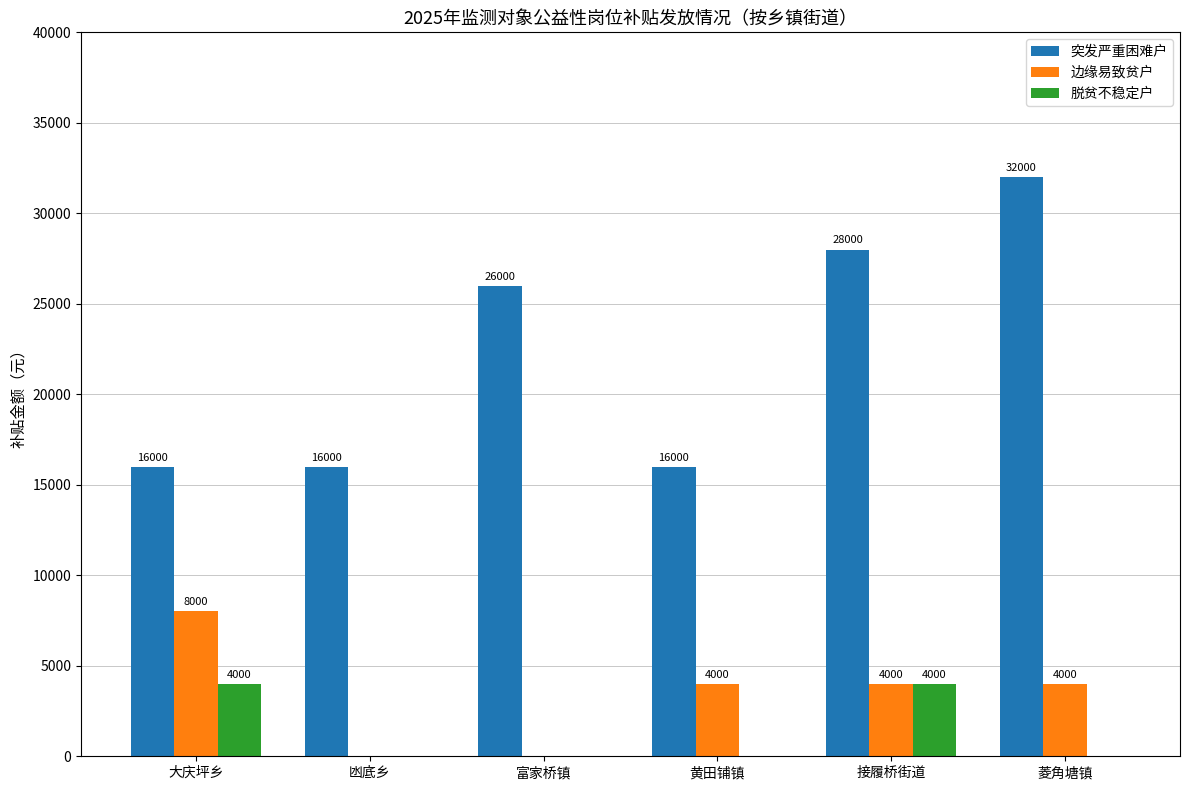

What is the sum of all 突发严重困难户 values?

134000